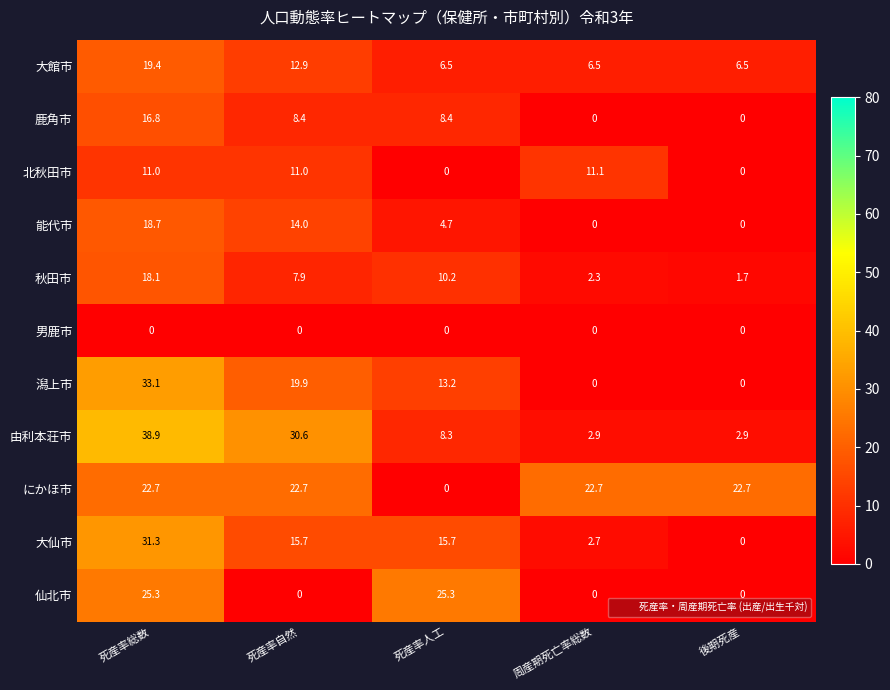

List the series in order of their peak value, highest first.

由利本荘市, 潟上市, 大仙市, 仙北市, にかほ市, 大館市, 能代市, 秋田市, 鹿角市, 北秋田市, 男鹿市